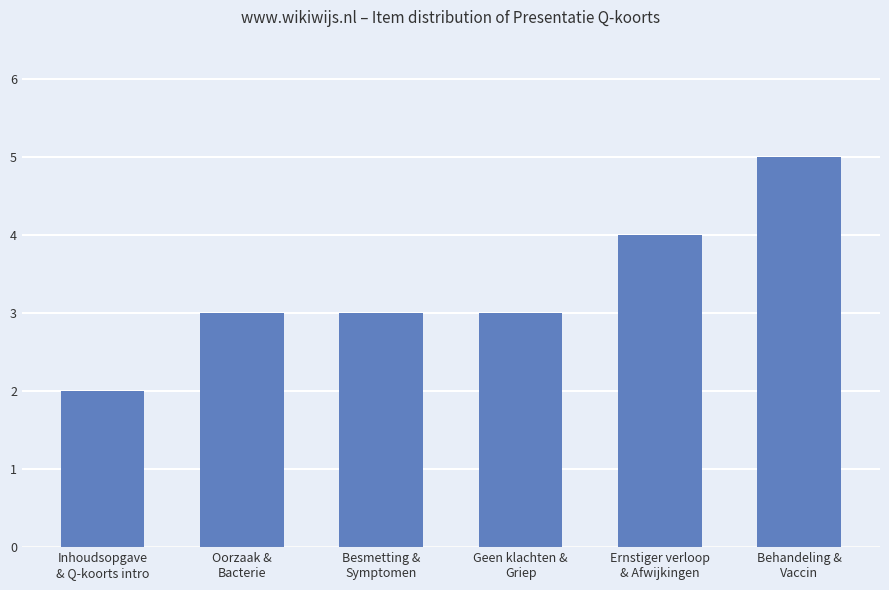

What is the average value?

3